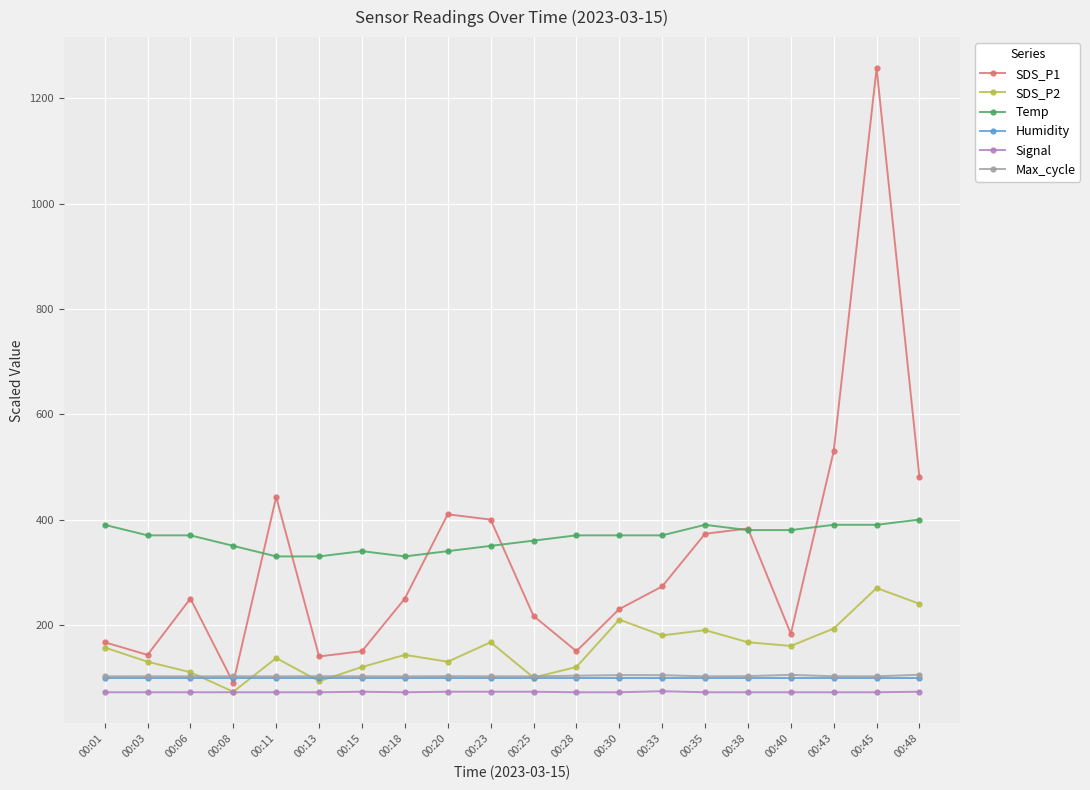

What is the maximum value for Temp?

400.0